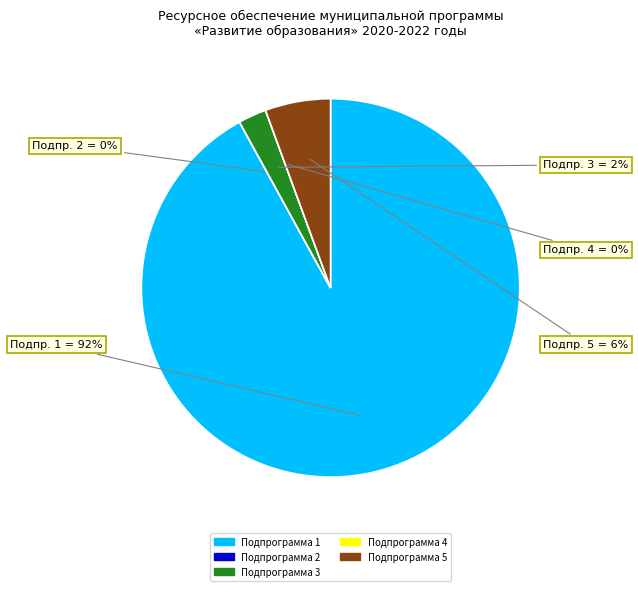

True or false: Подпрограмма 5 accounts for 6% of the total.

True